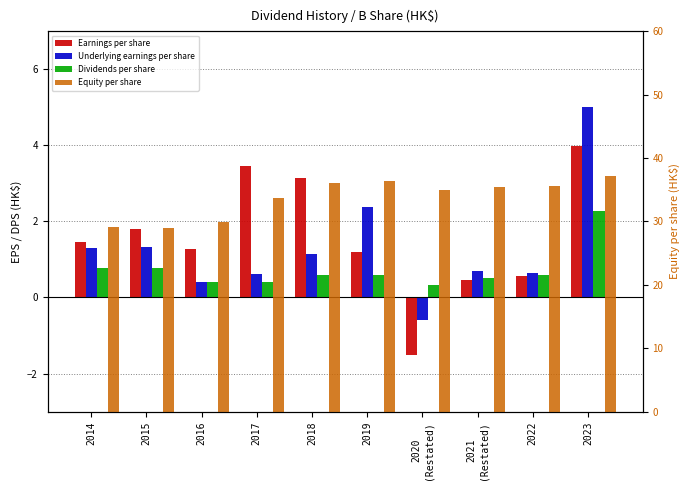

Does the chart contain stacked bars?

No